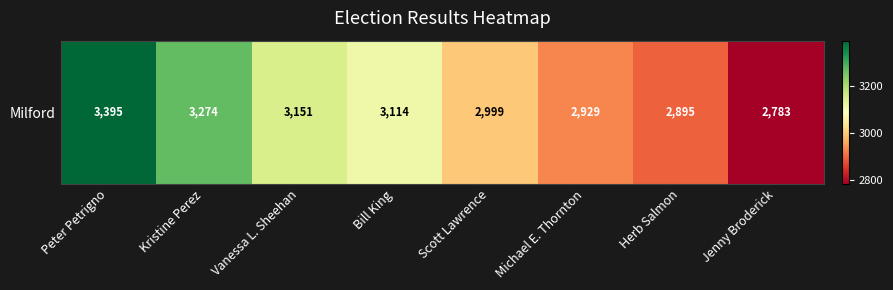

Rank the categories by value from highest to lowest.

Peter Petrigno, Kristine Perez, Vanessa L. Sheehan, Bill King, Scott Lawrence, Michael E. Thornton, Herb Salmon, Jenny Broderick